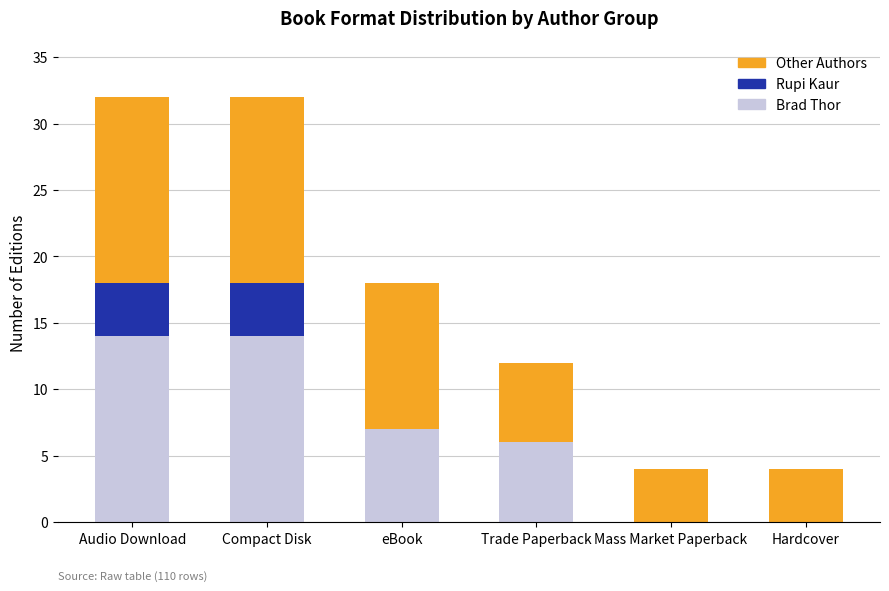

How many data points does each series have?

6